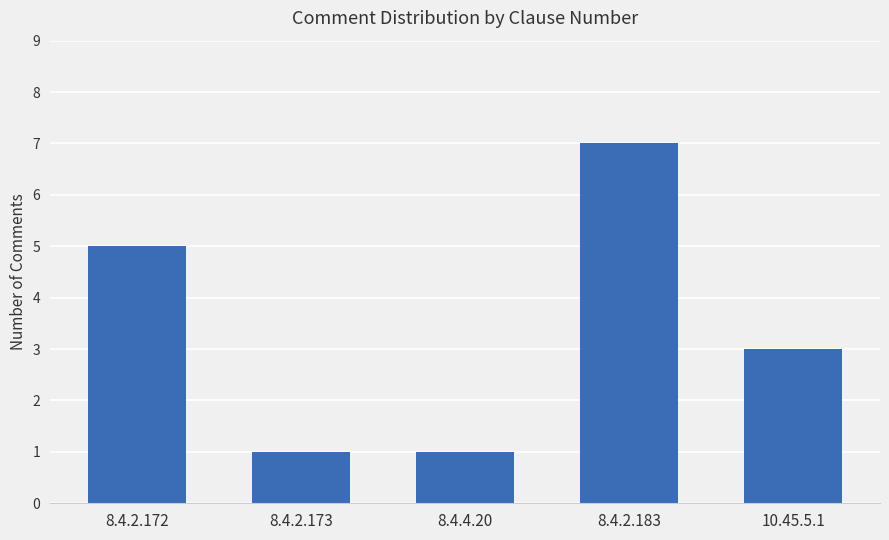

Does the chart contain stacked bars?

No